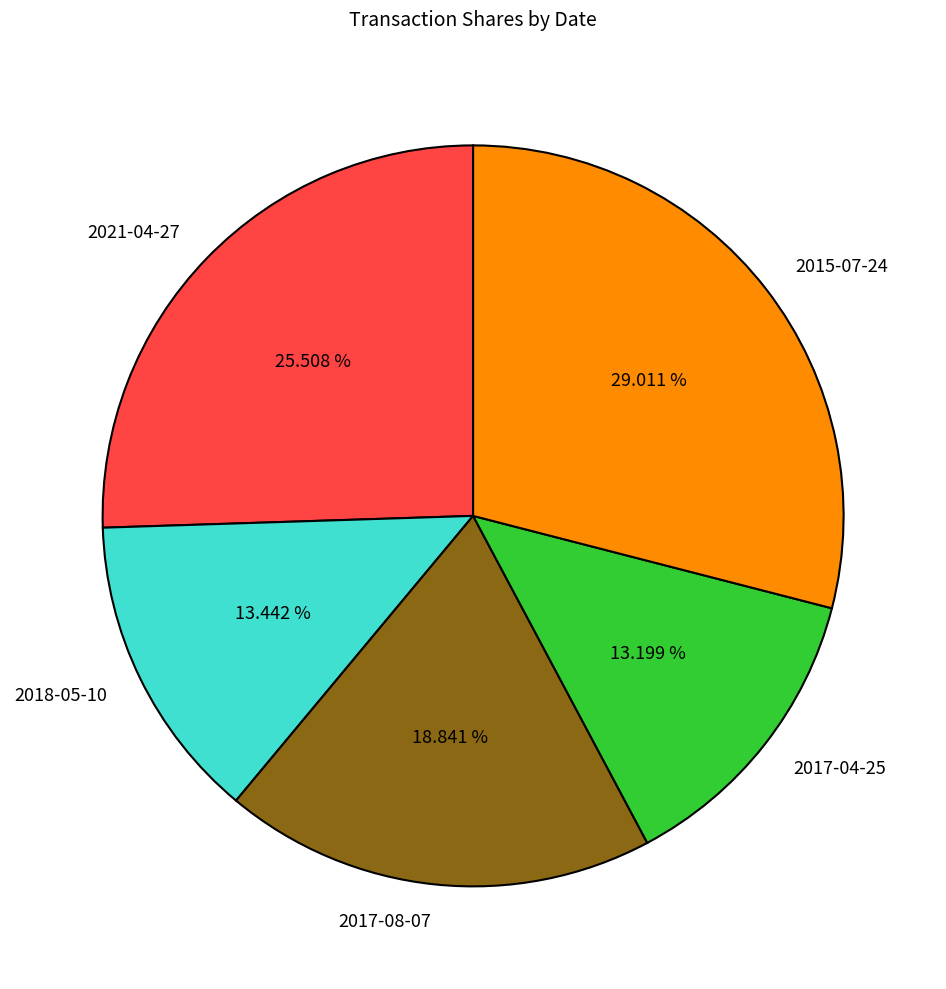

Approximately how many times larger is the value at 2021-04-27 compared to 2018-05-10?

1.9